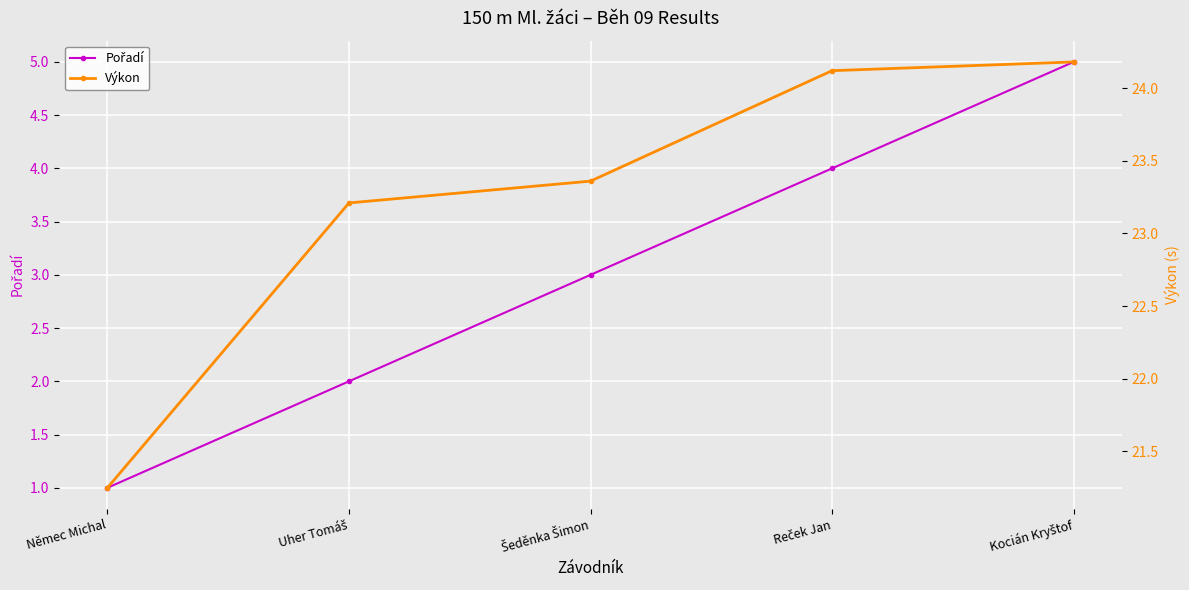

Which series has the largest total across all categories?

Výkon